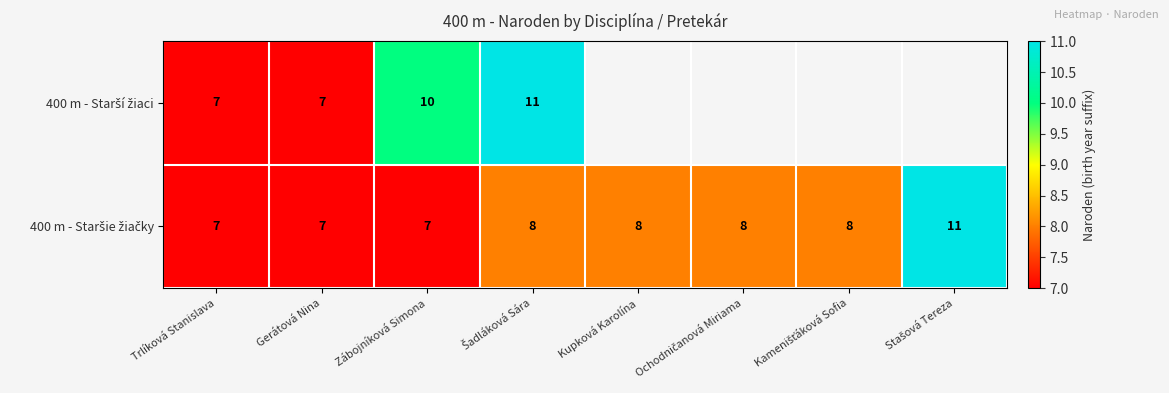

The value of 400 m - Starší žiaci at Trlíková Stanislava is 11.6. True or false?

False